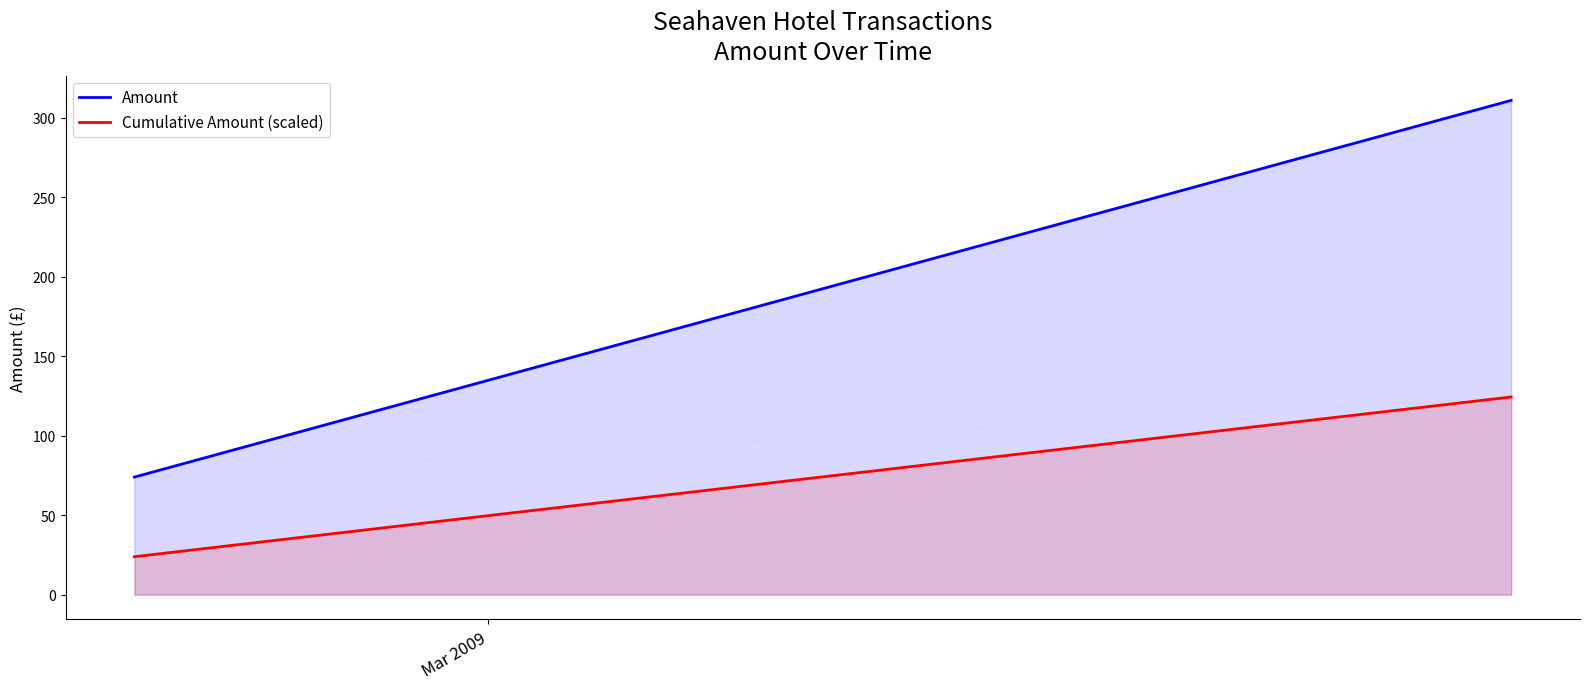

Rank the series by their maximum value, from highest to lowest.

Amount, Cumulative Amount (scaled)